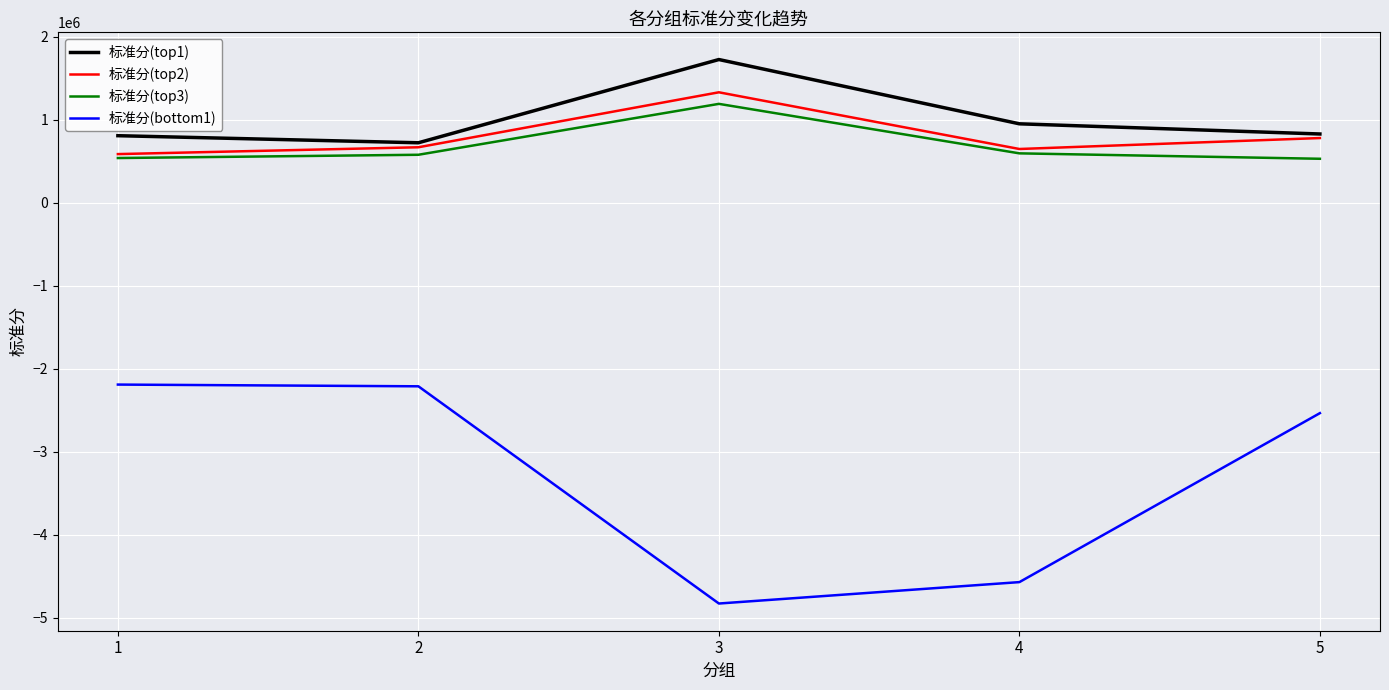

True or false: 标准分(top1) and 标准分(bottom1) cross at least once.

False